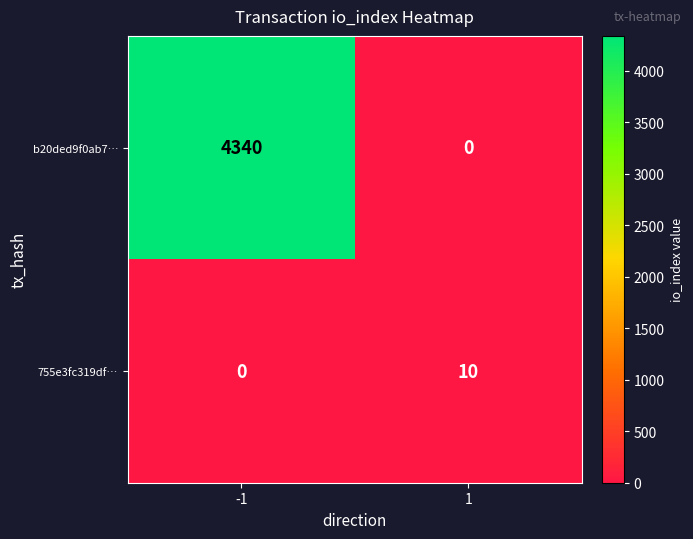

What is the approximate value of b20ded9f0ab7… at -1, to the nearest 100?

4300